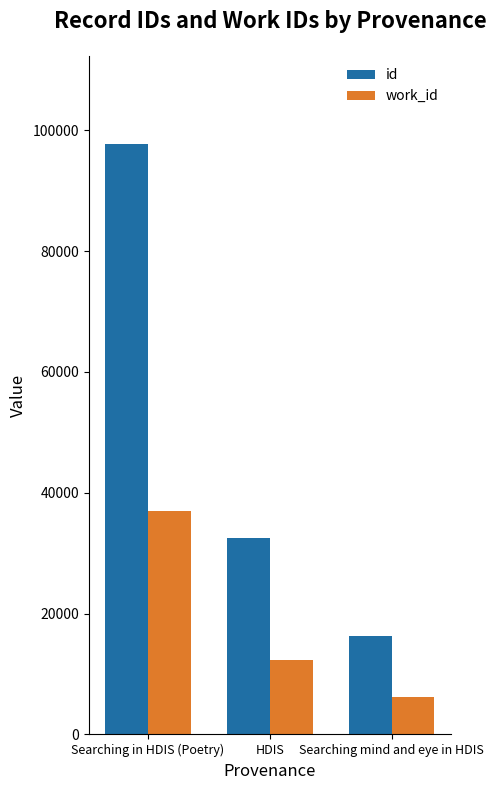

List the labels in order of id value, largest first.

Searching in HDIS (Poetry), HDIS, Searching mind and eye in HDIS